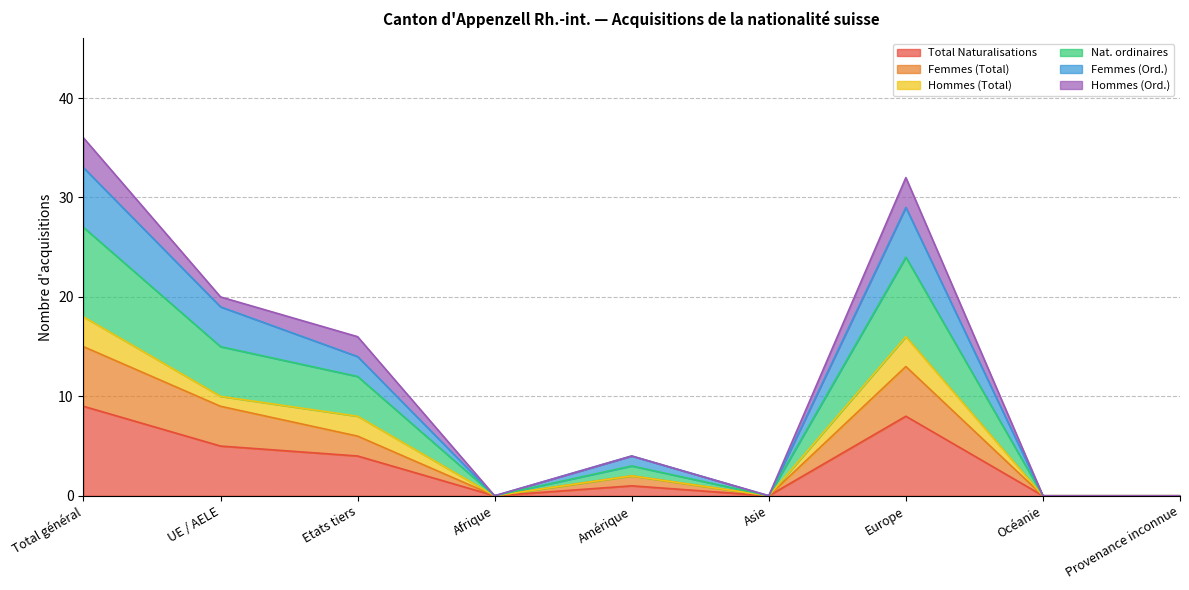

What is the difference between the second highest and second lowest values in the Total Naturalisations series?

8